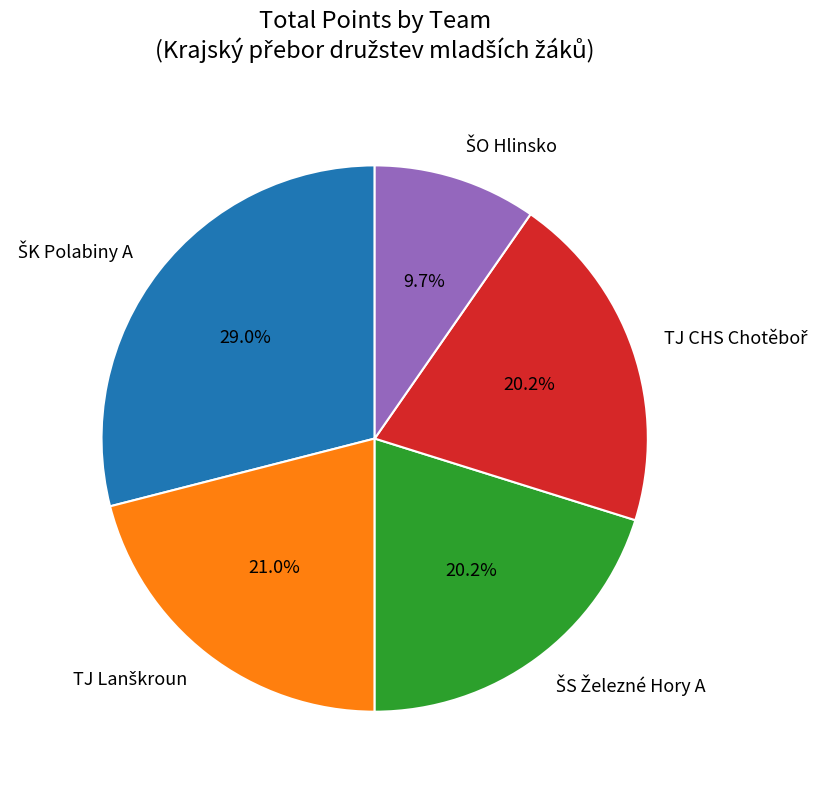

Is there any slice that represents more than half of the pie?

No